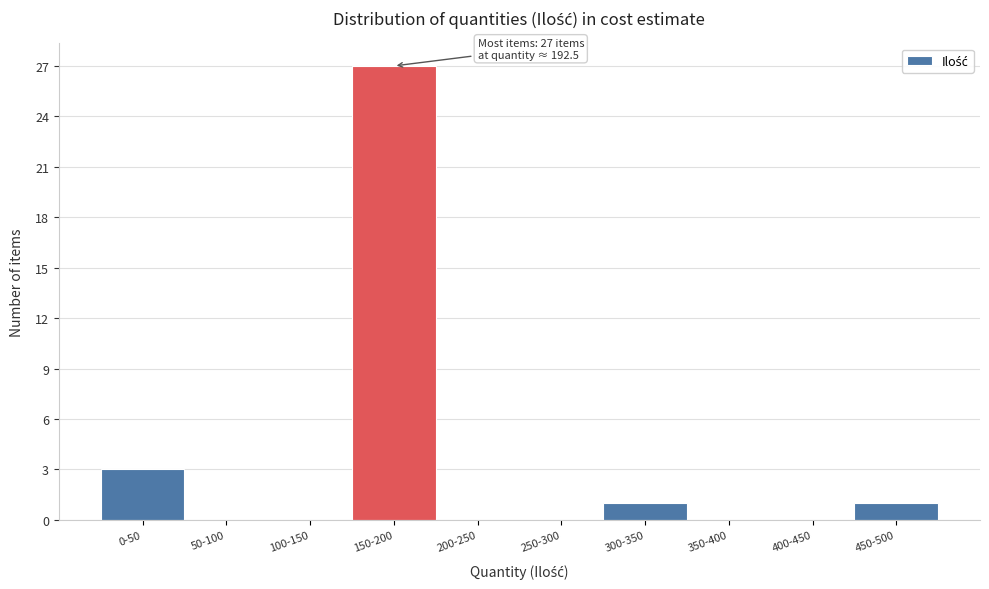

Reading left to right, transcribe all the data shown in this chart.

0-50=3	50-100=0	100-150=0	150-200=27	200-250=0	250-300=0	300-350=1	350-400=0	400-450=0	450-500=1